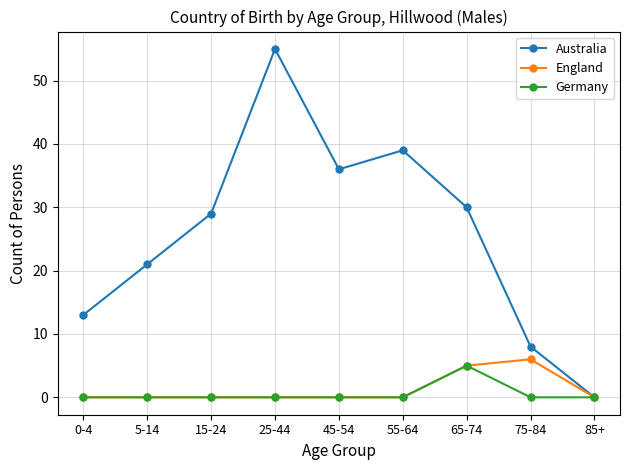

Does the chart display data point markers on the line(s)?

Yes